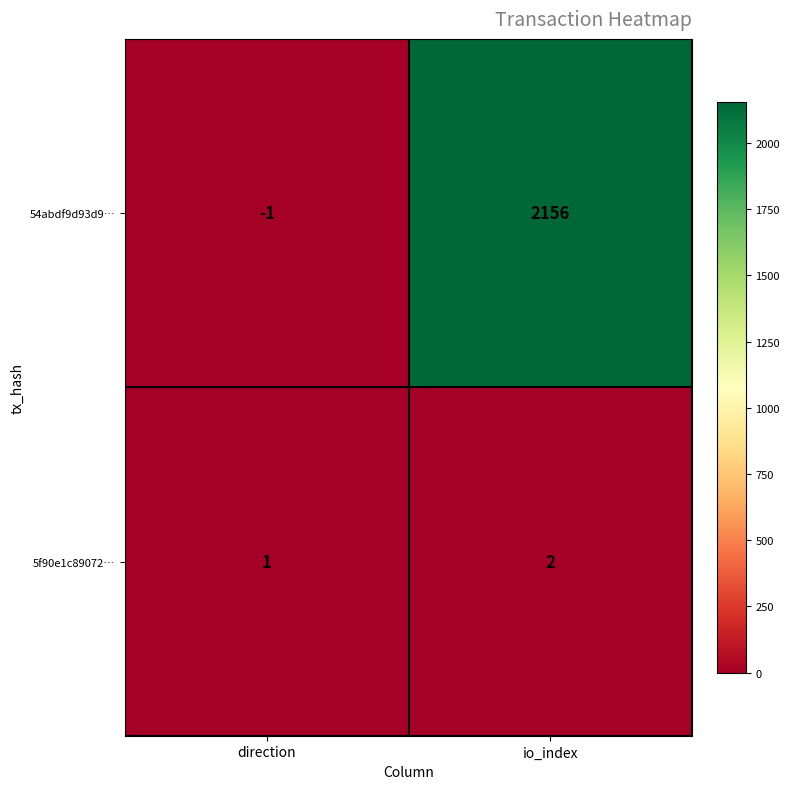

How many values in the 5f90e1c89072… series are below 2?

1